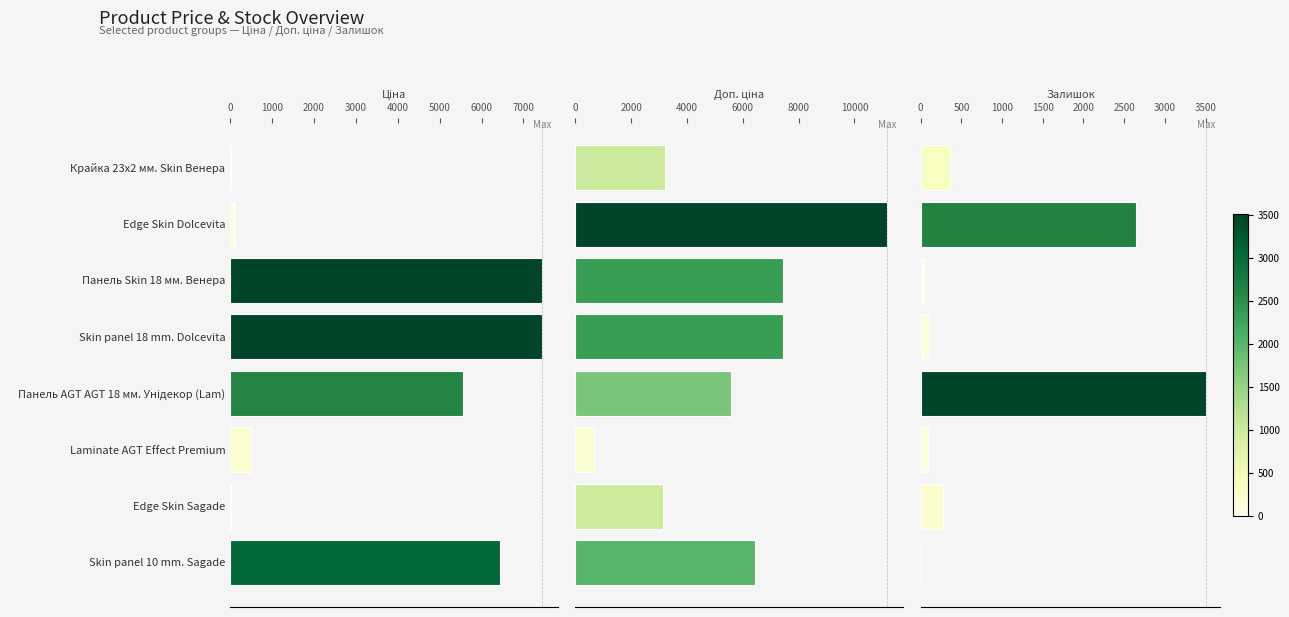

What is the lowest value of the Доп. ціна series?

674.0